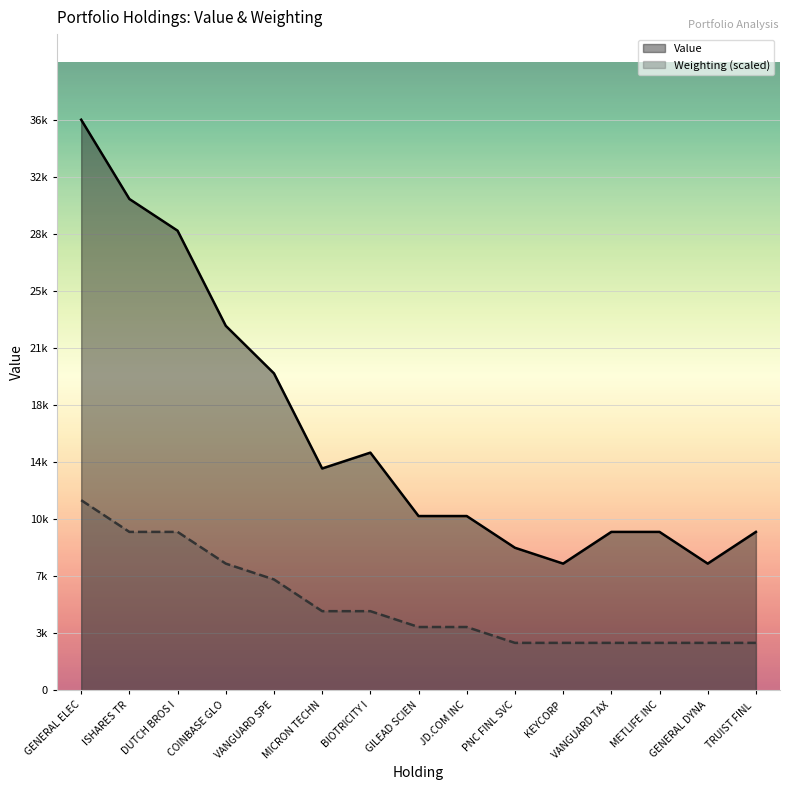

At which category is the sum across all series the highest?

GENERAL ELEC